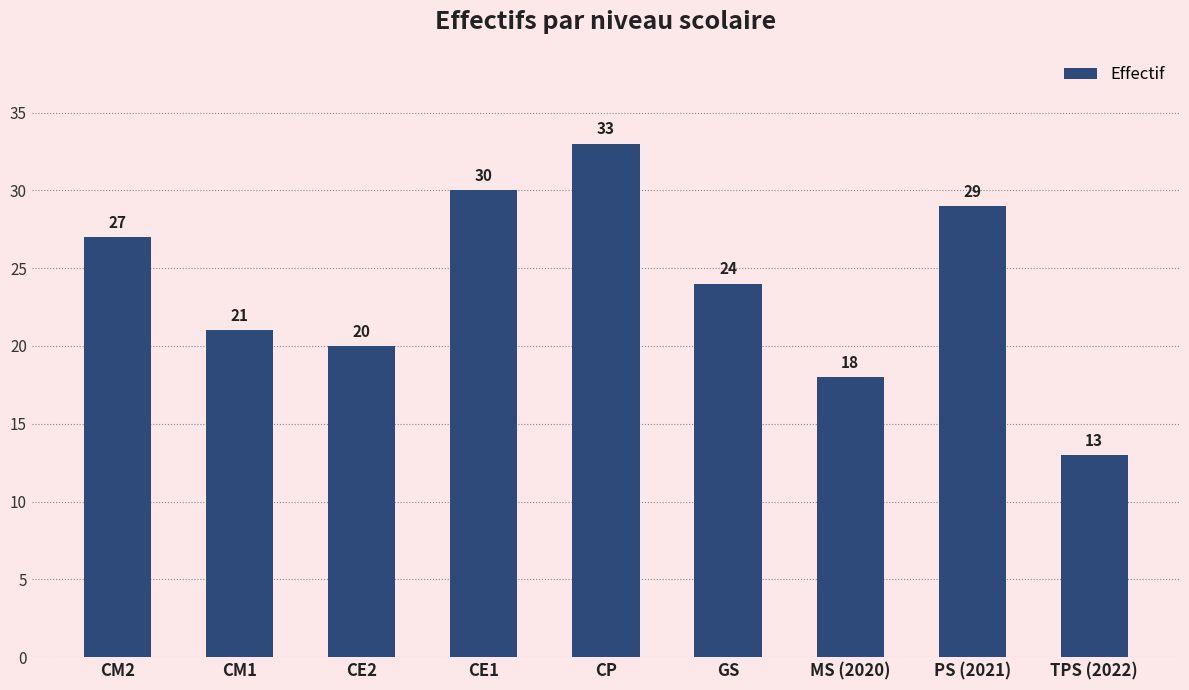

Approximately how many times larger is the value at CE1 compared to CM1?

1.4